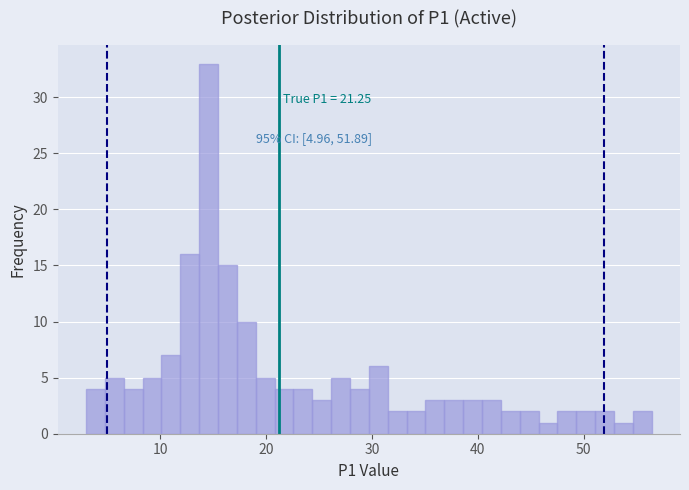

Read against the x-axis, roughly where is the centre of the tallest bar?

15